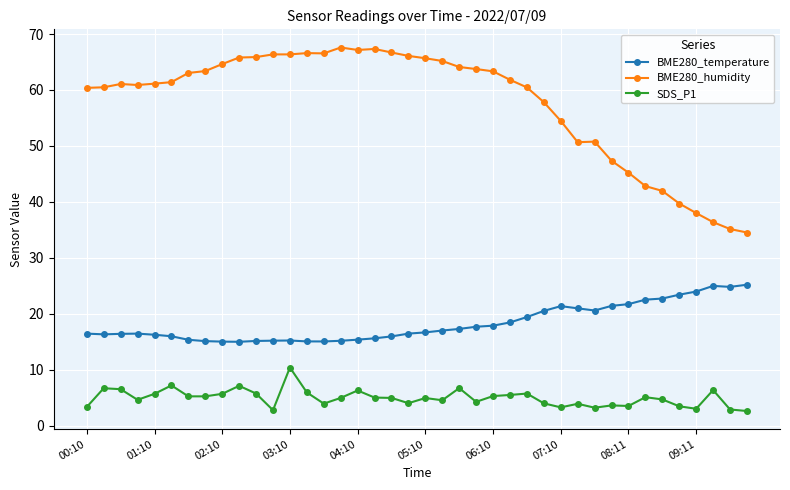

Does the chart display data point markers on the line(s)?

Yes